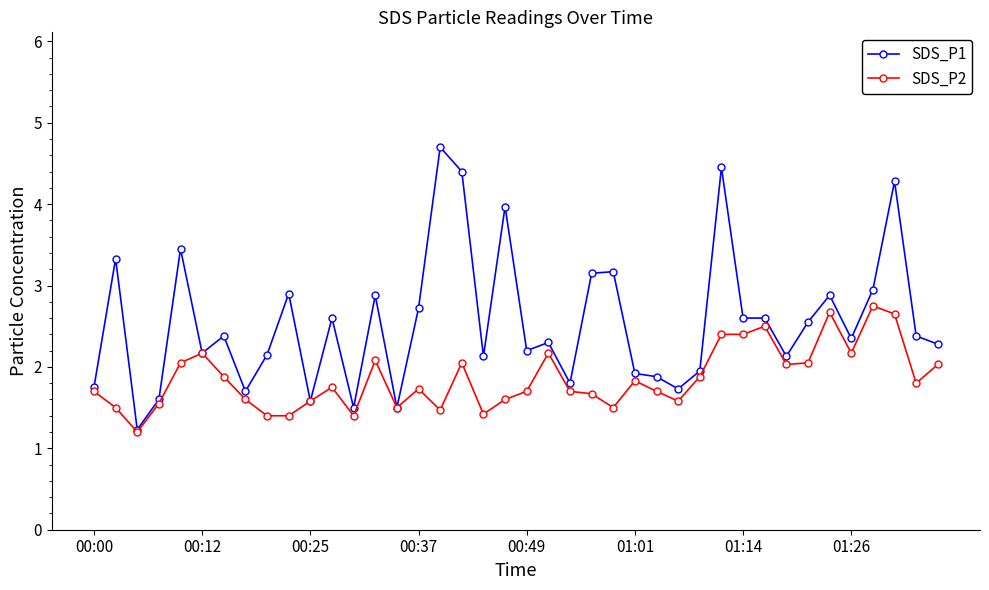

True or false: SDS_P1 has more than 2 interior local peaks.

True